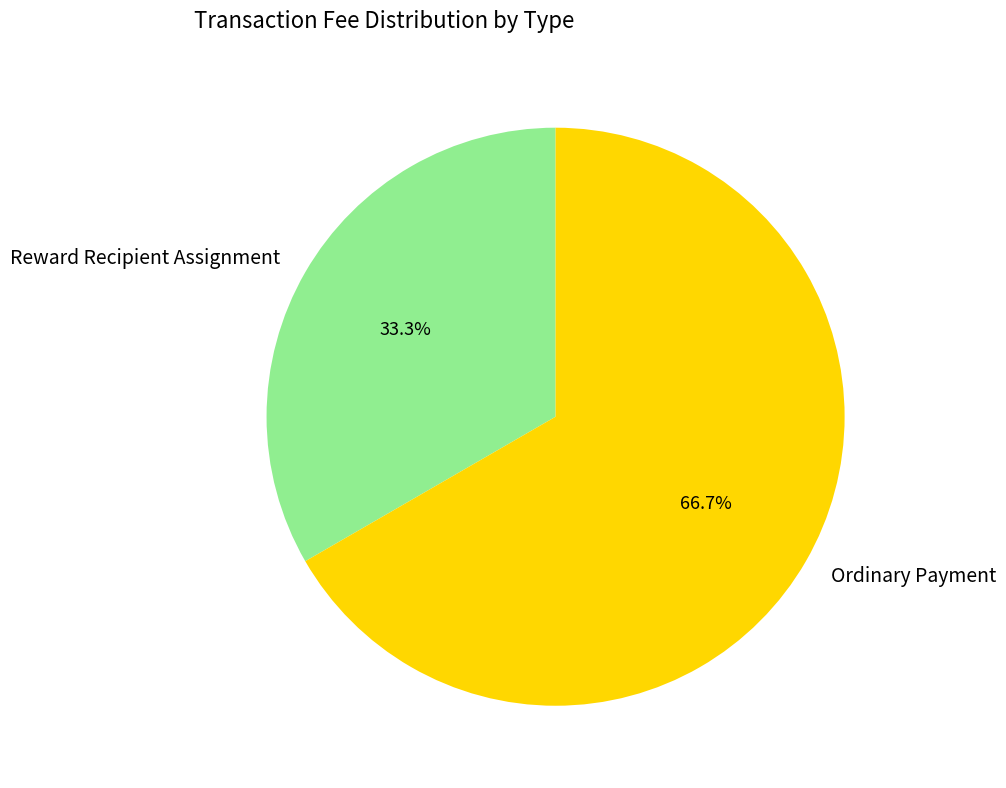

Which category has the smallest portion of the pie?

Reward Recipient Assignment